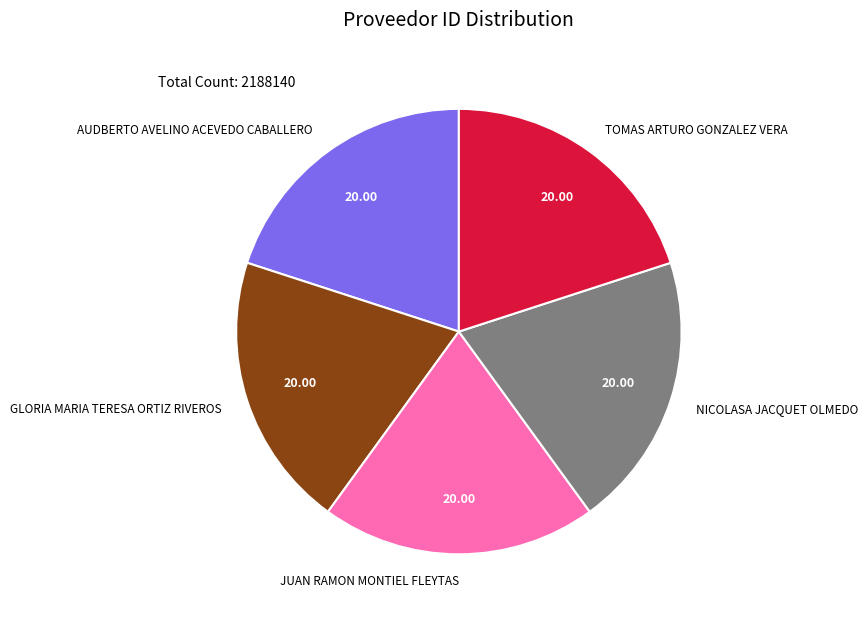

What is the ratio of the value at TOMAS ARTURO GONZALEZ VERA to the value at GLORIA MARIA TERESA ORTIZ RIVEROS?

1.0